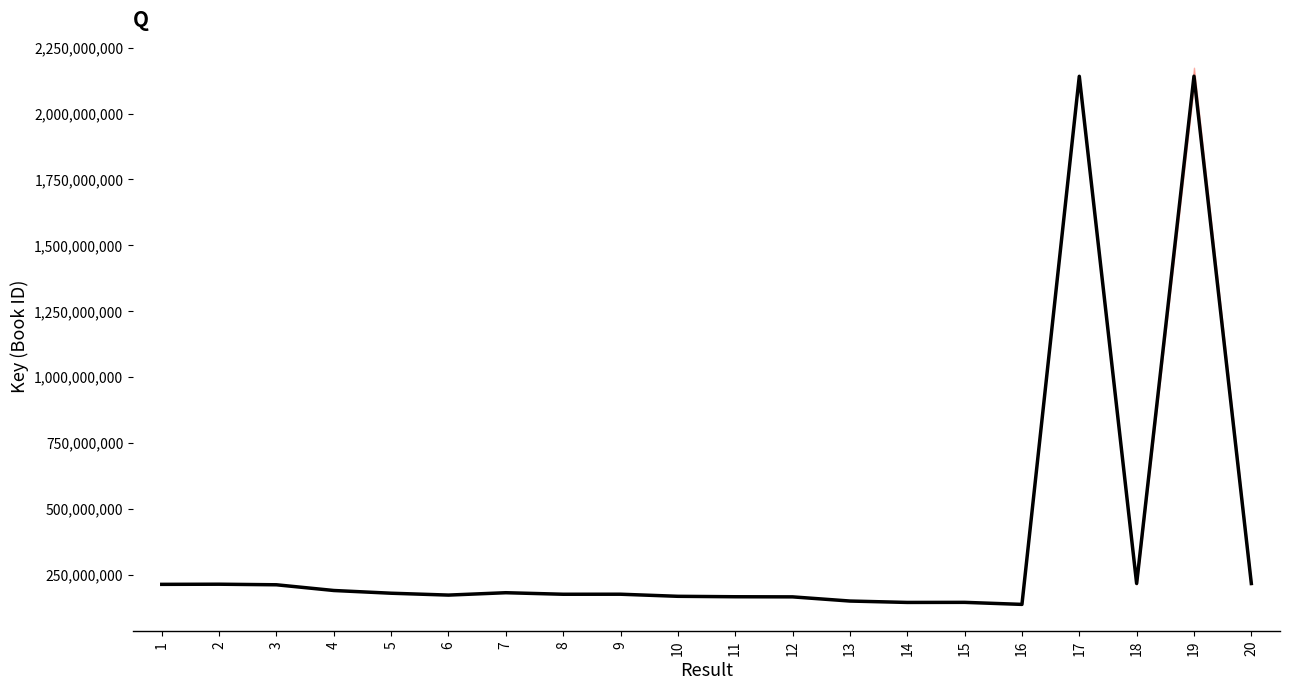

What is the sum of all values?

7535803044